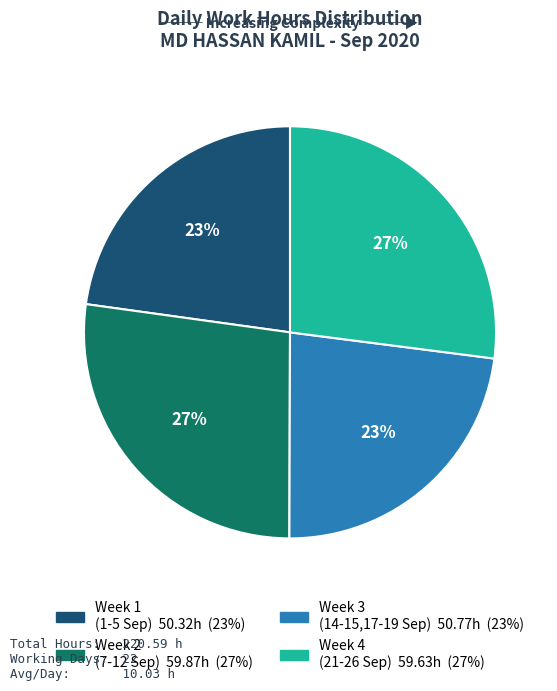

To the nearest percent, what is the average slice percentage?

25%